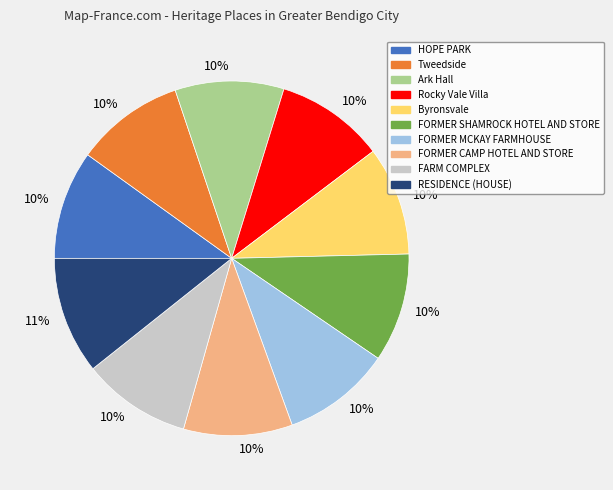

To the nearest percent, what is the average slice percentage?

10%